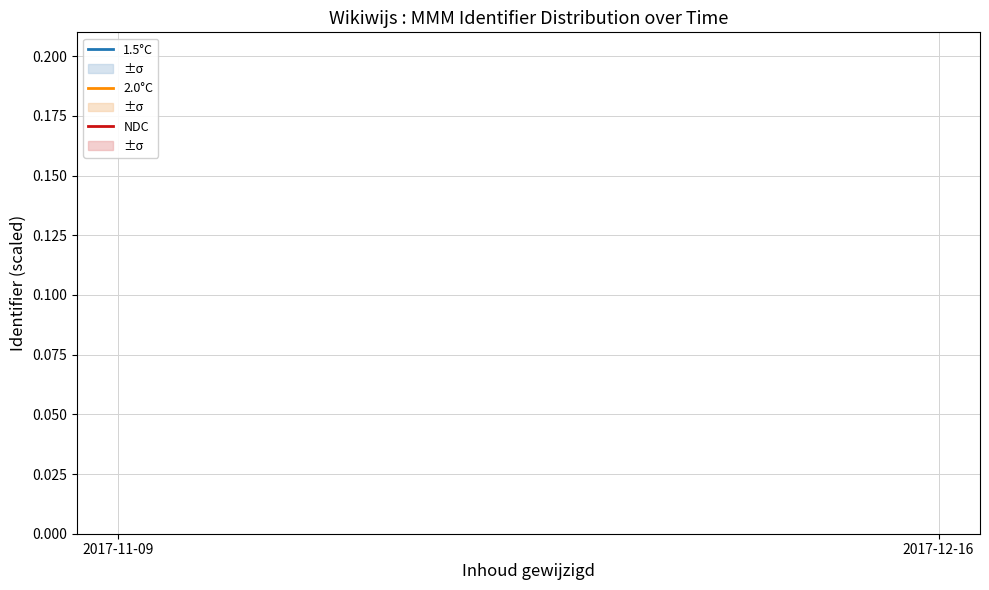

The NDC series shows 0.8 at 2017-12-16. True or false?

True